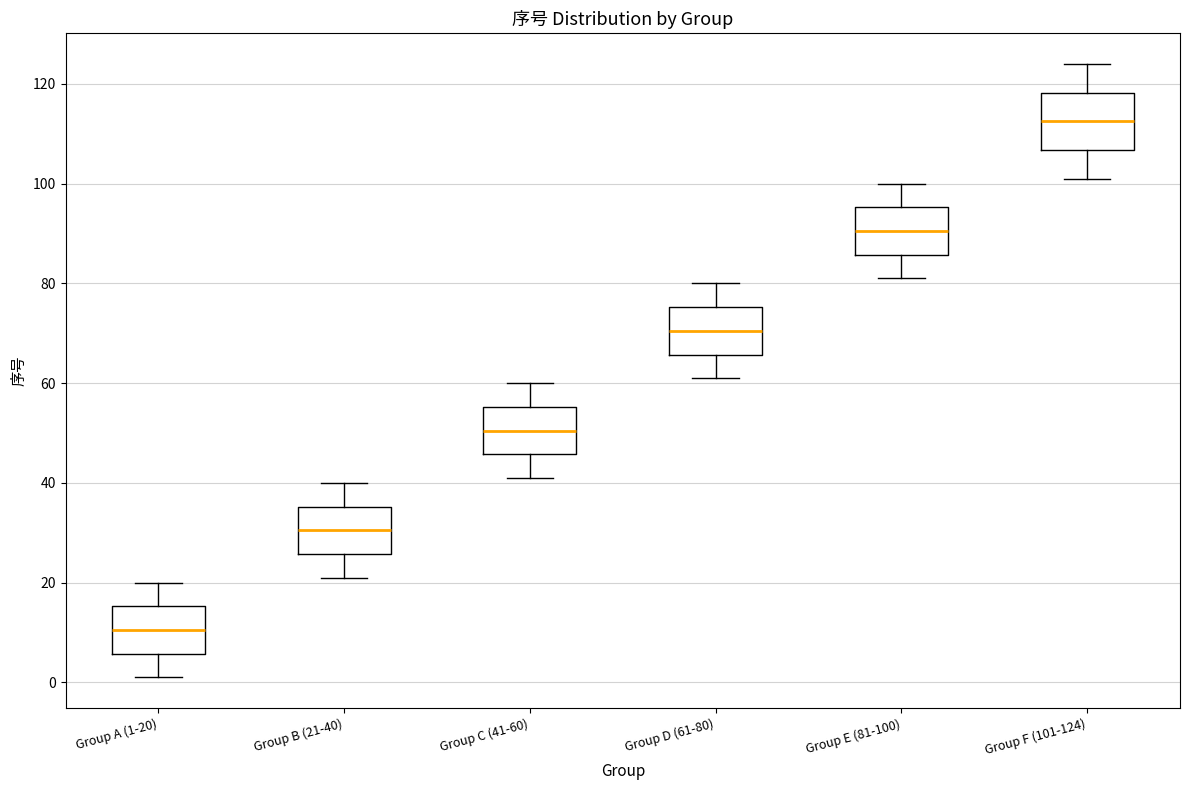

Which box has the highest median line?

Group F (101-124)